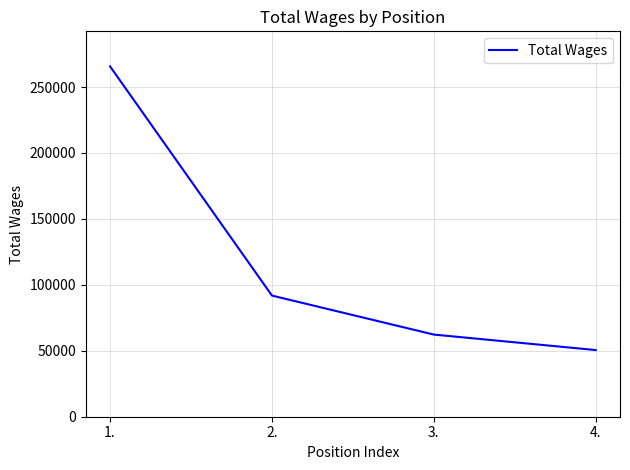

Reading left to right, what are all the values shown in this chart?

1.=265652	2.=91854	3.=62283	4.=50552